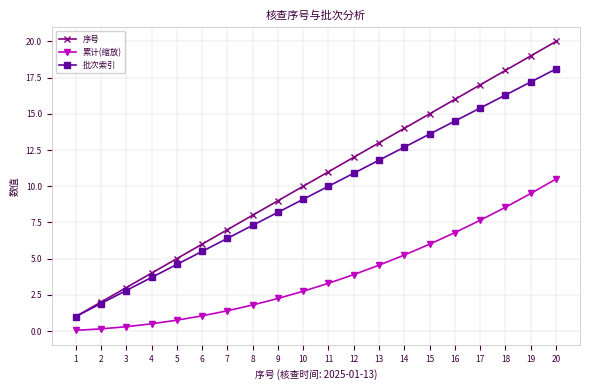

The value of 序号 at 19 is 4.7. True or false?

False